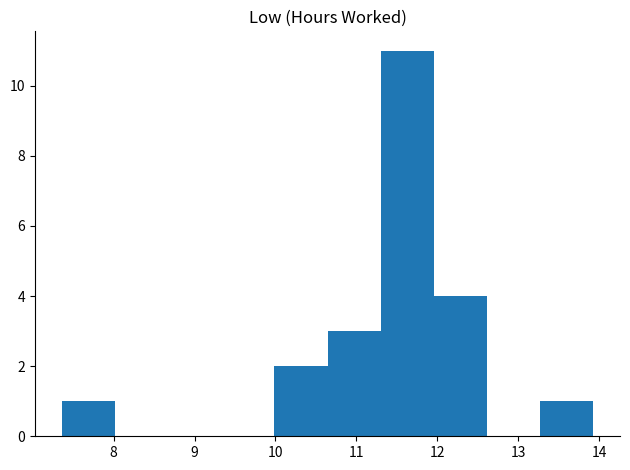

Reading left to right, transcribe this chart: for each bar, give the range it covers on the x-axis and its height. Neither the bar edges nor the heights are printed on the chart, so give them approximately, as read against the axes.

7.4 to 8.0: 1
8.0 to 8.7: 0
8.7 to 9.3: 0
9.3 to 10.0: 0
10.0 to 10.6: 2
10.6 to 11.3: 3
11.3 to 12.0: 11
12.0 to 12.6: 4
12.6 to 13.3: 0
13.3 to 13.9: 1